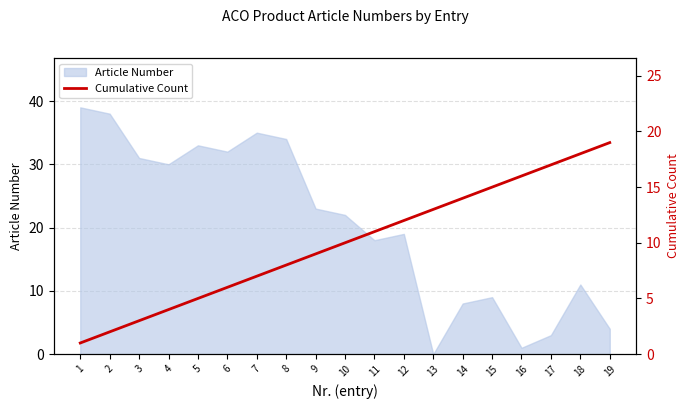

True or false: the data shows 17 at 17.

True